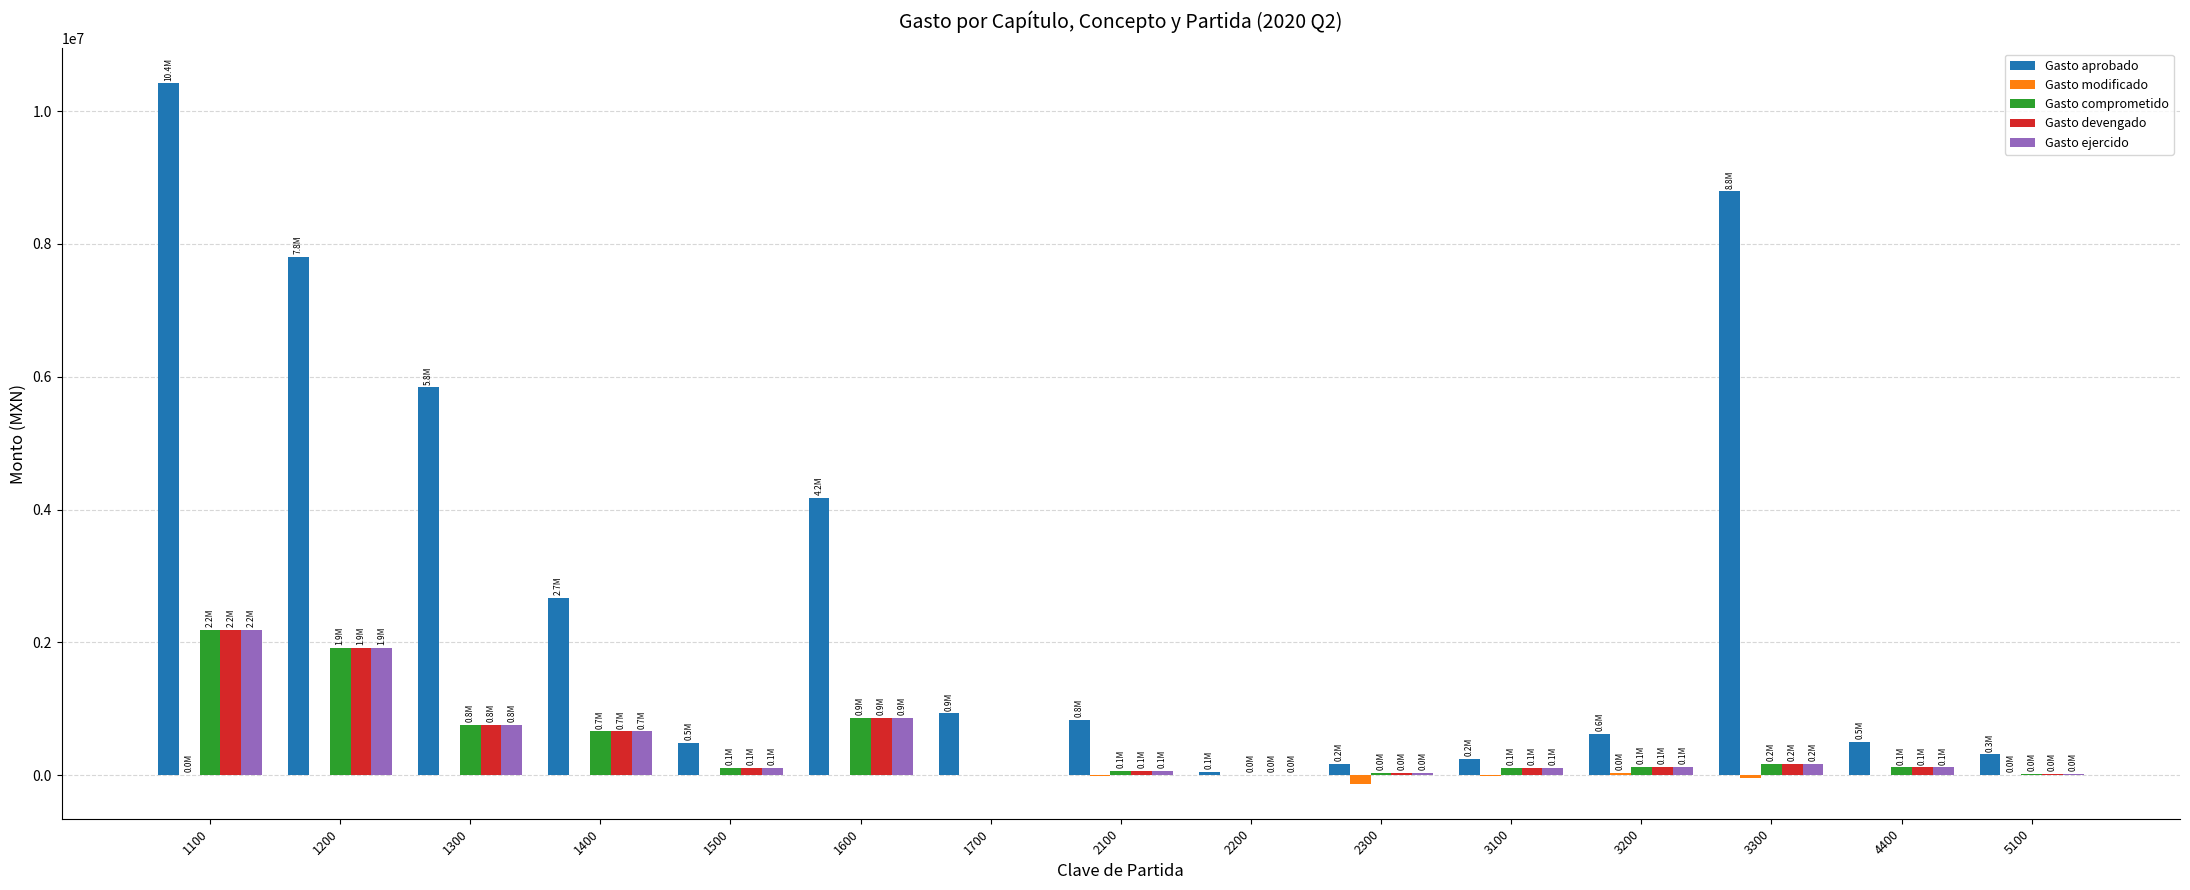

Which series has the largest total across all categories?

Gasto aprobado